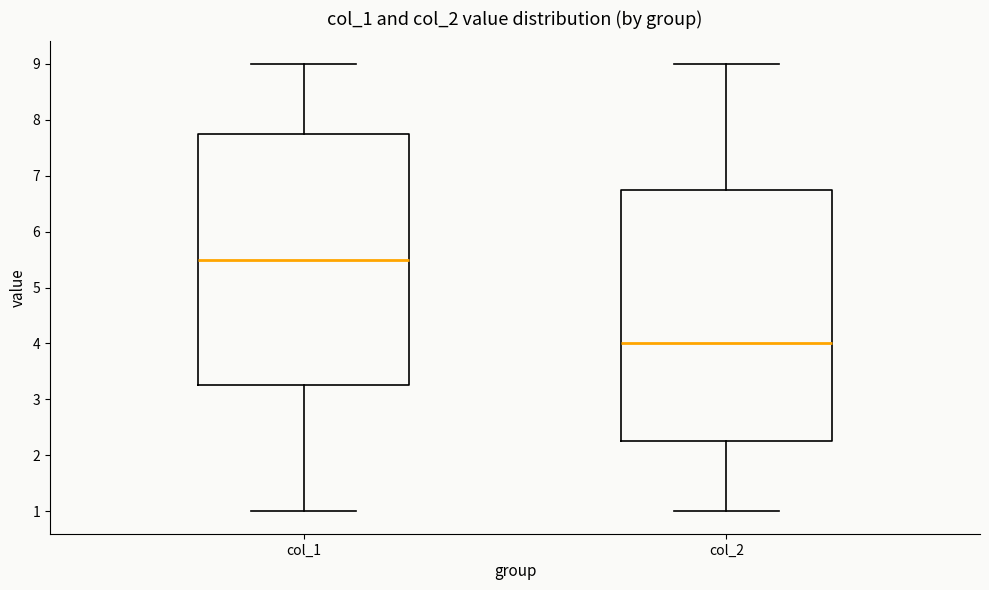

Reading left to right, read every box against the y-axis: the position of its median line, the range the box covers, and the ends of its whiskers. The values are not printed on the chart, so give them approximately, as read against the axis.

col_1: median 5.5, box 3.3 to 7.8, whiskers 1.0 to 9.0
col_2: median 4.0, box 2.3 to 6.8, whiskers 1.0 to 9.0